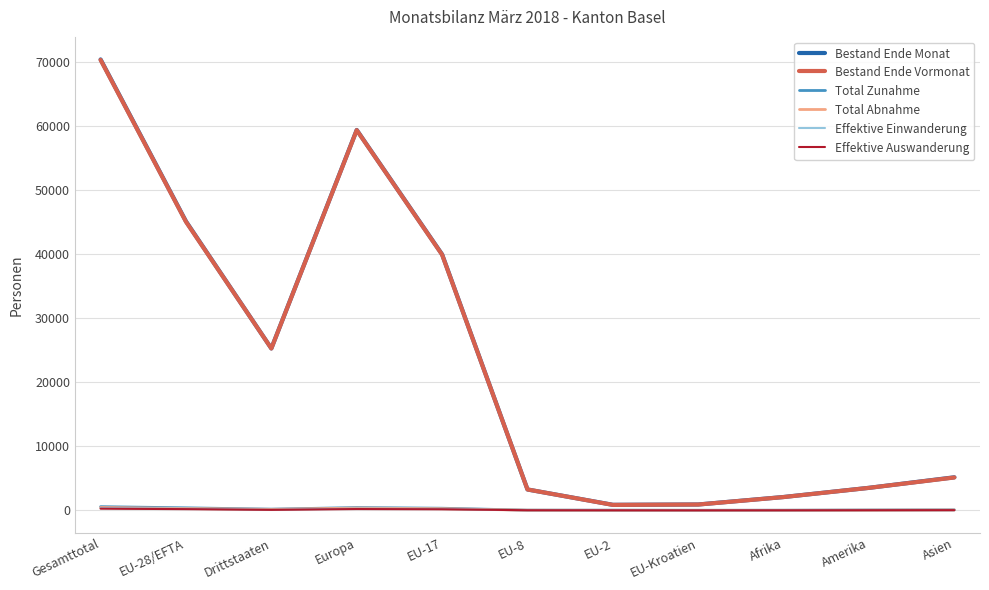

At which category does the chart reach its peak across all series?

Gesamttotal